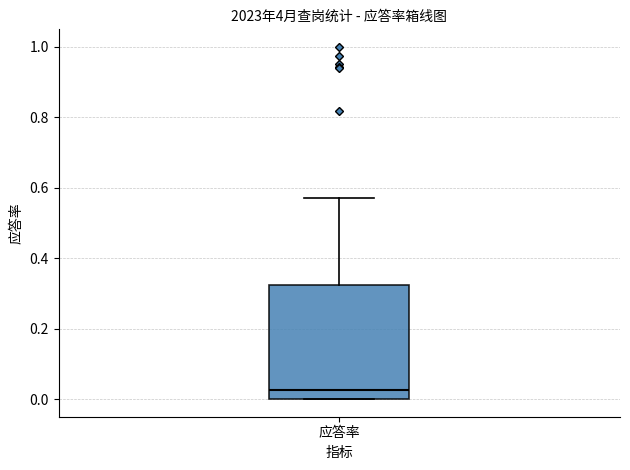

Transcribe this box plot: give where the median line is, the range the box spans, and where the two whiskers end, as read against the y-axis. The values are not printed on the chart, so give them approximately, as read against the axis.

median 0.02, box 0.00 to 0.32, whiskers 0.00 to 0.58